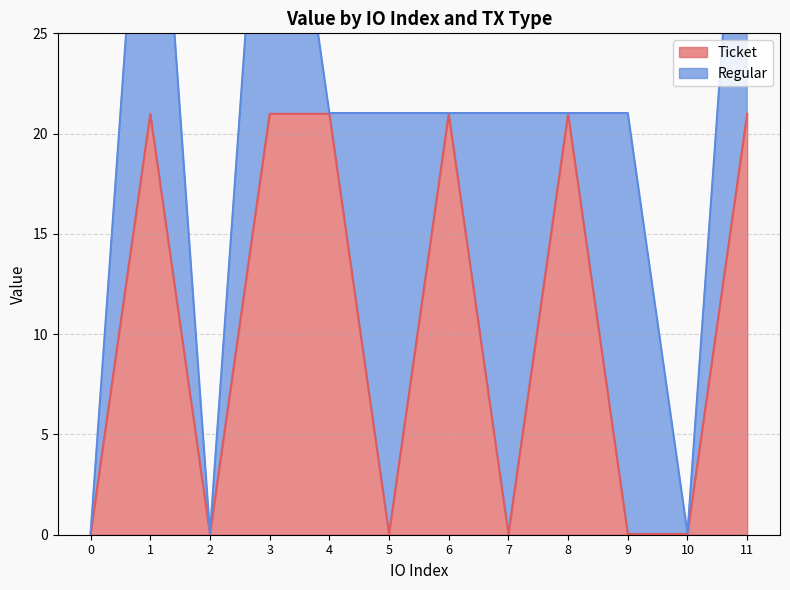

Rank the categories by value from highest to lowest.

1, 3, 4, 6, 8, 11, 0, 2, 5, 7, 9, 10